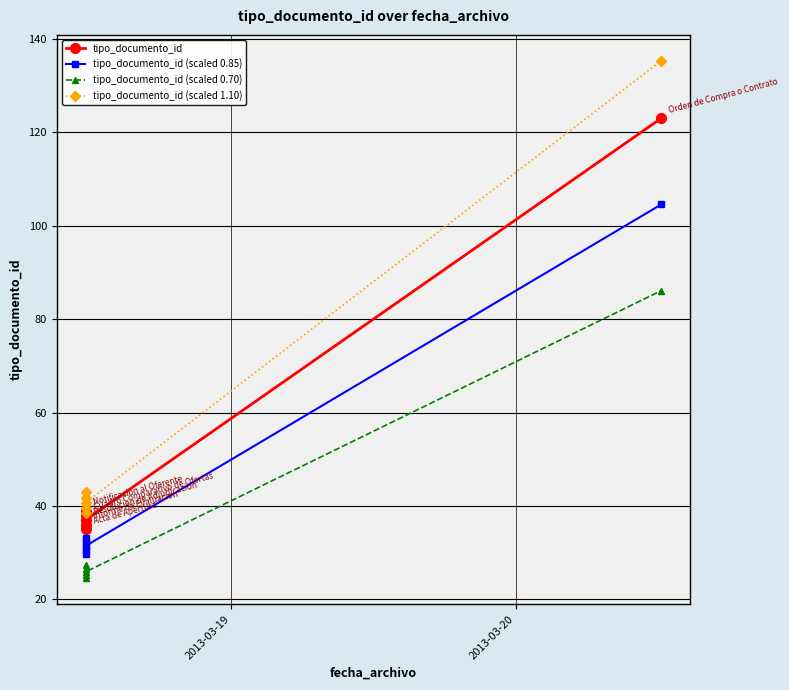

Rank the series by their average value, from highest to lowest.

tipo_documento_id (scaled 1.10), tipo_documento_id, tipo_documento_id (scaled 0.85), tipo_documento_id (scaled 0.70)